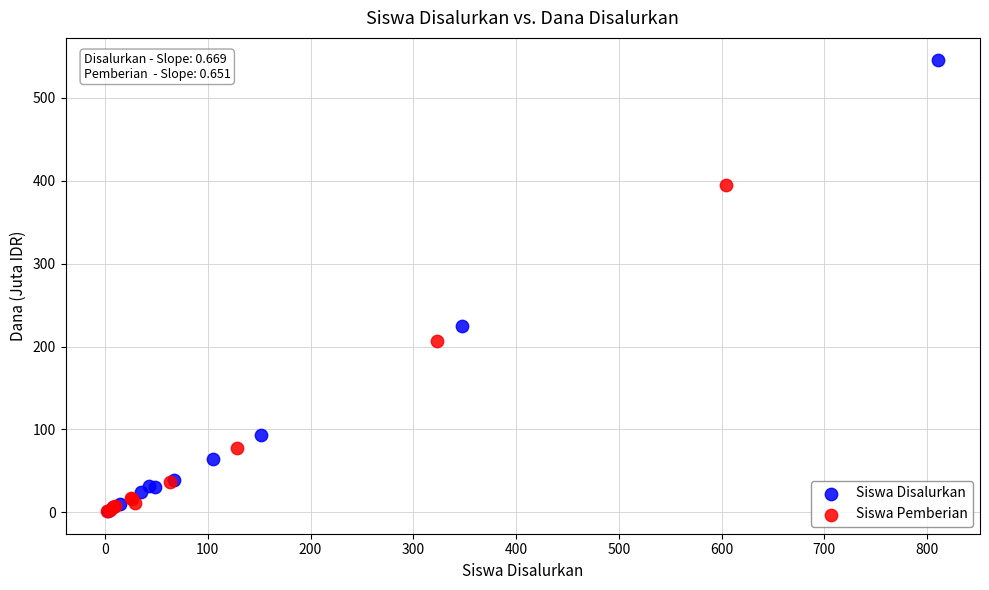

Which series reaches the maximum Y coordinate?

Siswa Disalurkan